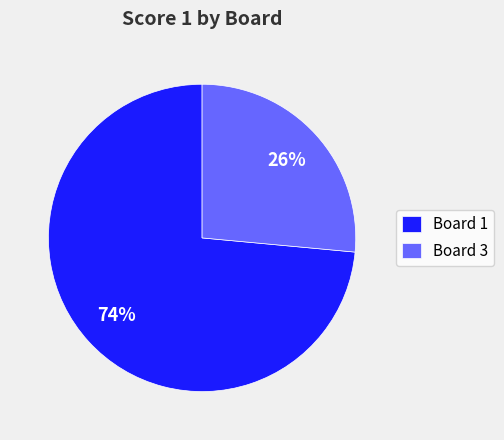

What percentage is the Board 1 slice, to the nearest percent?

74%